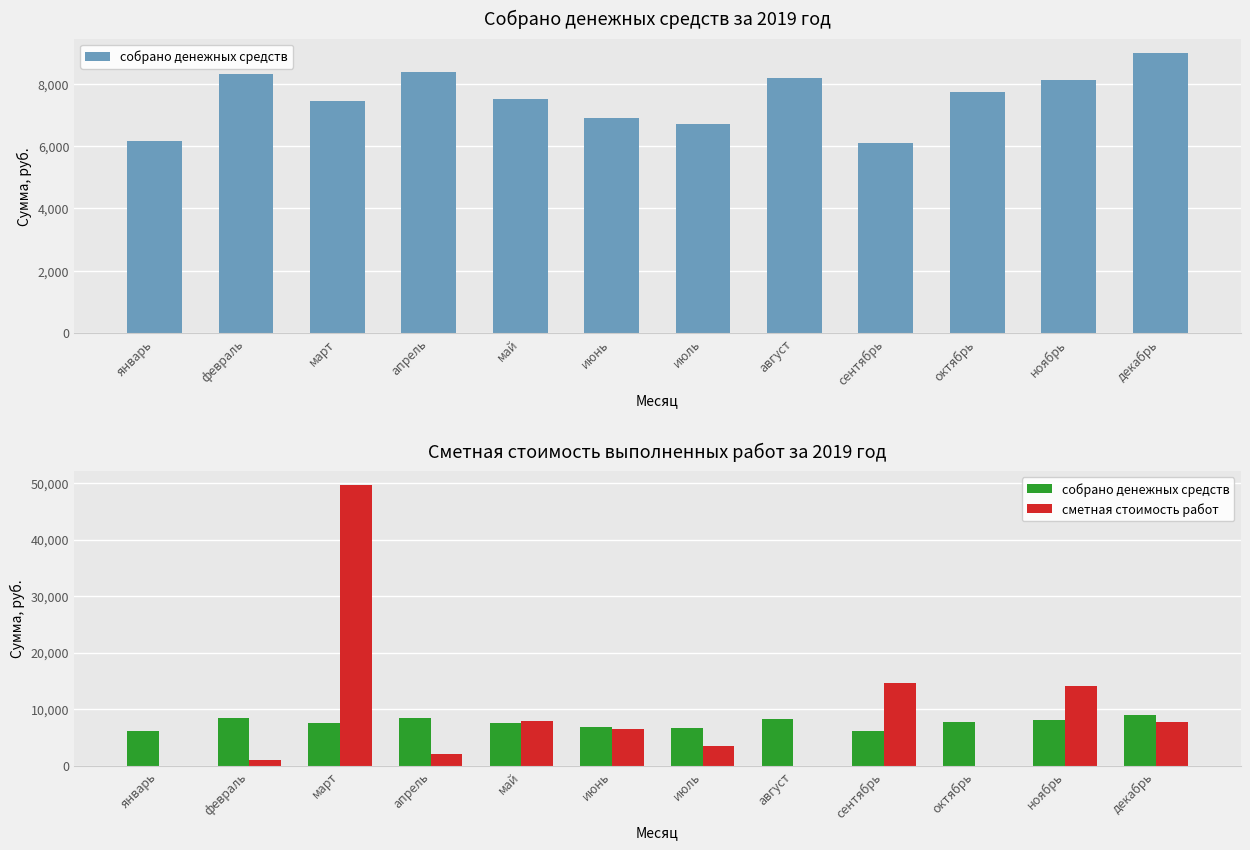

True or false: сметная стоимость работ has a value of 3479.0 at июль.

True